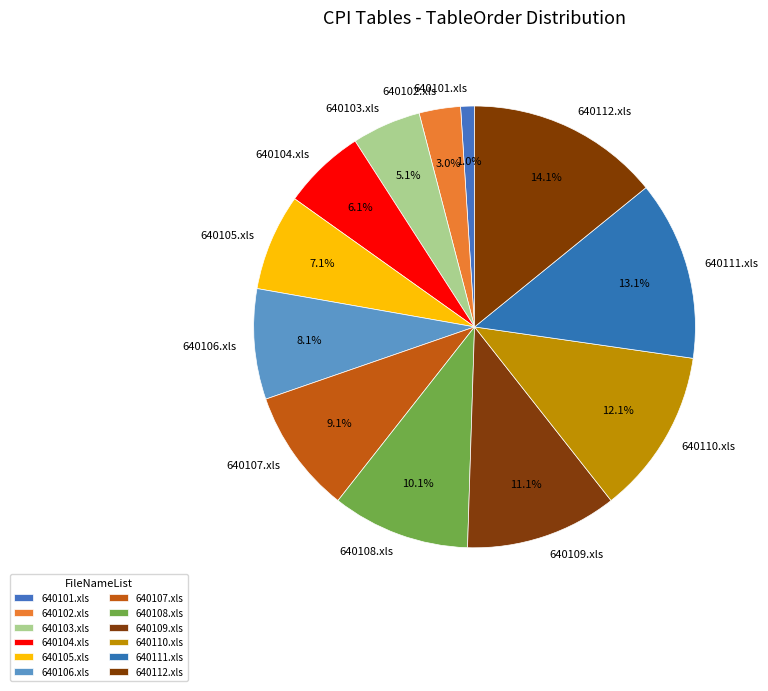

What is the ratio of the value at 640107.xls to the value at 640103.xls?

1.8